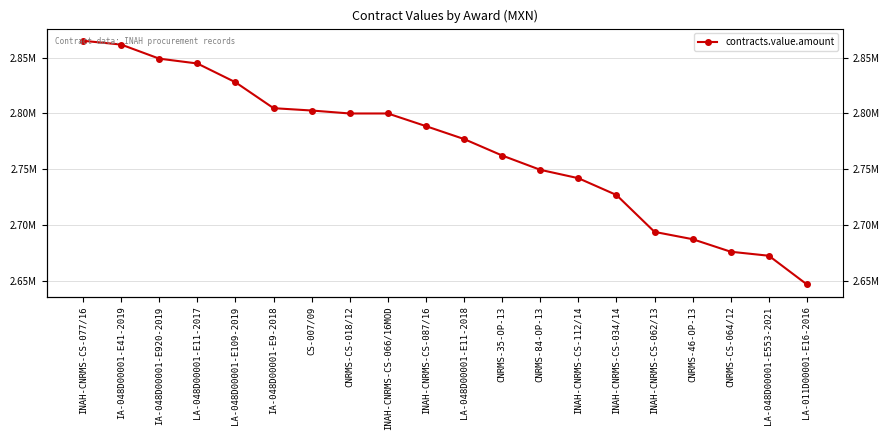

At which category does the chart reach its minimum across all series?

LA-011D00001-E16-2016